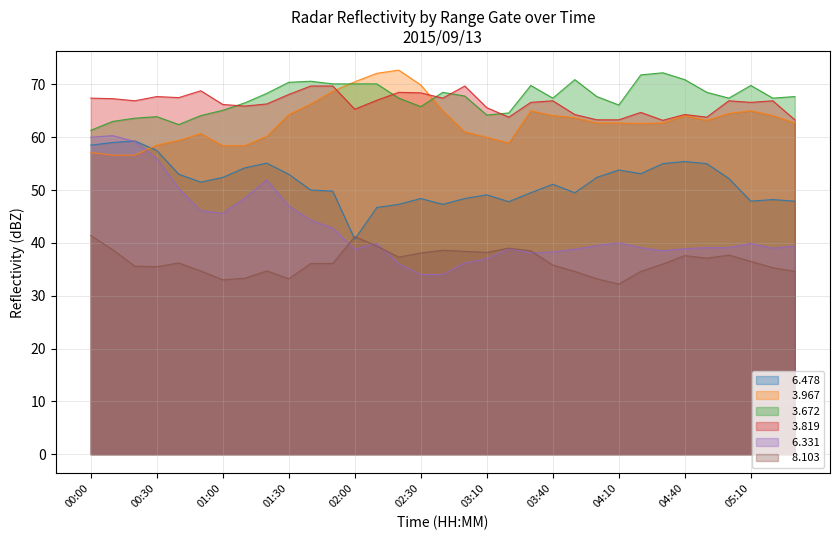

Reading left to right, extract all data points from this chart.

  6.478: 58.5	59.0	59.3	57.5	53.0	51.5	52.4	54.2	55.1	53.0	50.0	49.8	40.7	46.7	47.3	48.4	47.3	48.4	49.1	47.8	49.5	51.1	49.5	52.4	53.8	53.1	55.0	55.4	55.0	52.2	47.9	48.2	47.9
  3.967: 57.1	56.6	56.6	58.5	59.4	60.7	58.4	58.4	60.2	64.3	66.3	68.7	70.5	72.1	72.7	69.9	65.0	61.0	60.0	58.9	65.0	64.1	63.7	62.7	62.7	62.6	62.7	64.1	63.2	64.5	65.0	64.1	62.7
  3.672: 61.3	63.0	63.6	63.9	62.4	64.1	65.1	66.5	68.3	70.4	70.6	70.1	70.1	70.1	67.4	65.8	68.5	67.8	64.2	64.6	69.8	67.4	70.9	67.7	66.1	71.8	72.2	70.9	68.5	67.4	69.8	67.4	67.7
  3.819: 67.4	67.3	66.9	67.7	67.5	68.8	66.2	65.9	66.3	68.1	69.7	69.7	65.3	67.0	68.5	68.4	67.4	69.7	65.6	63.8	66.6	66.9	64.3	63.3	63.3	64.7	63.2	64.3	63.8	66.9	66.6	66.9	63.3
  6.331: 60.0	60.3	59.2	56.0	50.3	46.1	45.6	48.5	51.9	47.0	44.3	42.8	38.8	39.9	36.0	34.0	34.0	36.2	37.0	38.9	38.1	38.3	38.8	39.5	40.0	39.1	38.5	38.9	39.1	39.1	39.9	39.0	39.4
  8.103: 41.4	38.7	35.6	35.5	36.2	34.7	33.0	33.3	34.7	33.2	36.1	36.1	41.2	39.4	37.3	38.1	38.6	38.4	38.2	39.0	38.5	35.8	34.6	33.2	32.2	34.6	36.0	37.6	37.1	37.7	36.5	35.3	34.6